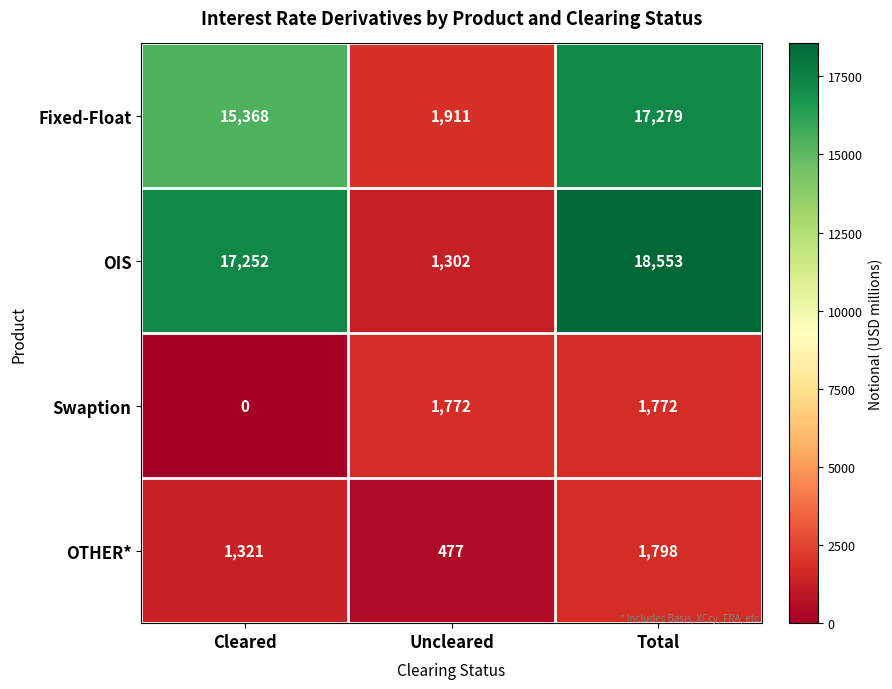

Reading right to left, list all the values displayed in this chart.

Fixed-Float: Total=17279	Uncleared=1911	Cleared=15368
OIS: Total=18553	Uncleared=1302	Cleared=17252
Swaption: Total=1772	Uncleared=1772	Cleared=0
OTHER*: Total=1798	Uncleared=477	Cleared=1321